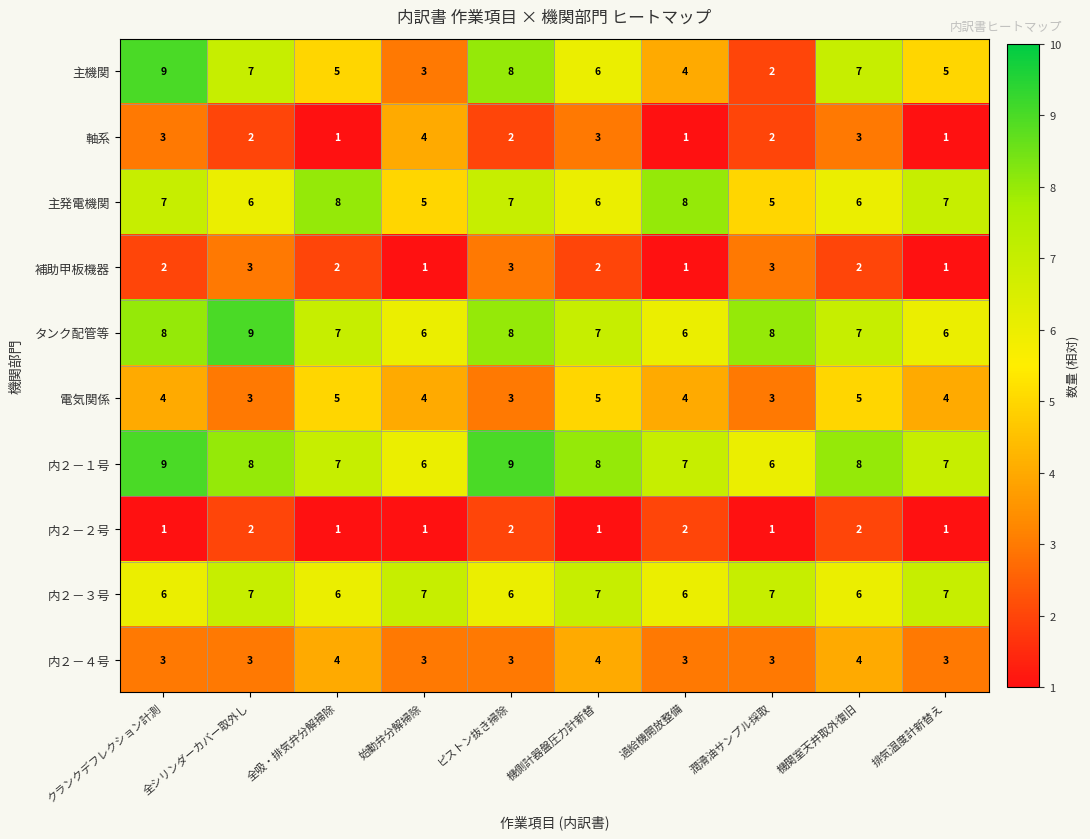

What is the sum of all 内２－１号 values?

75